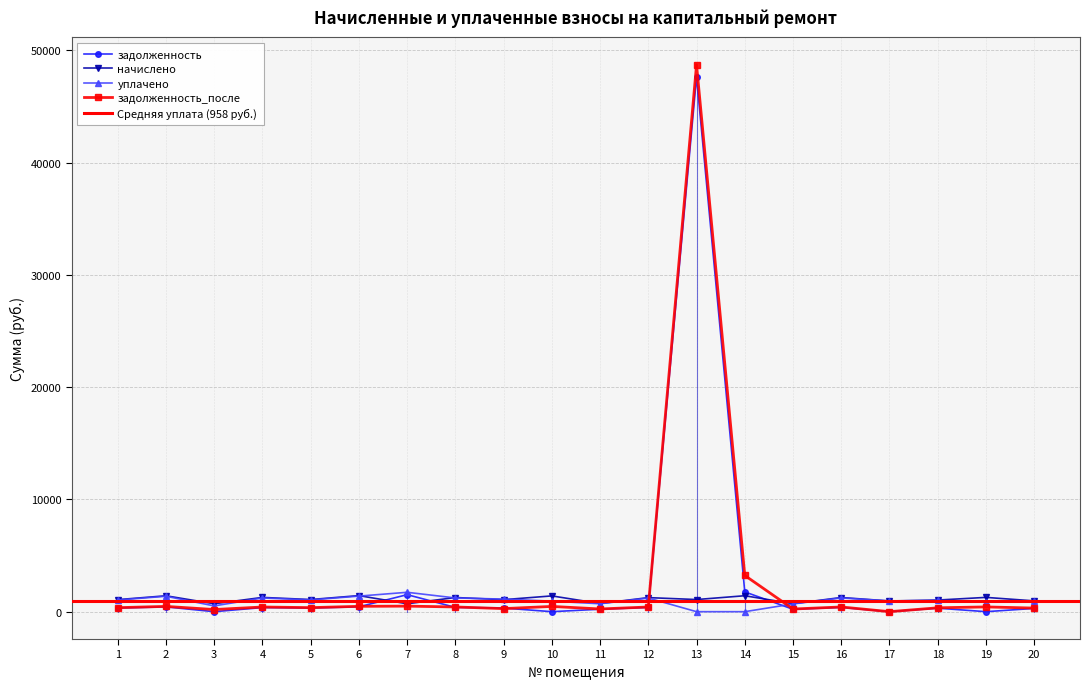

True or false: задолженность has a value of 648.5 at 4.

False